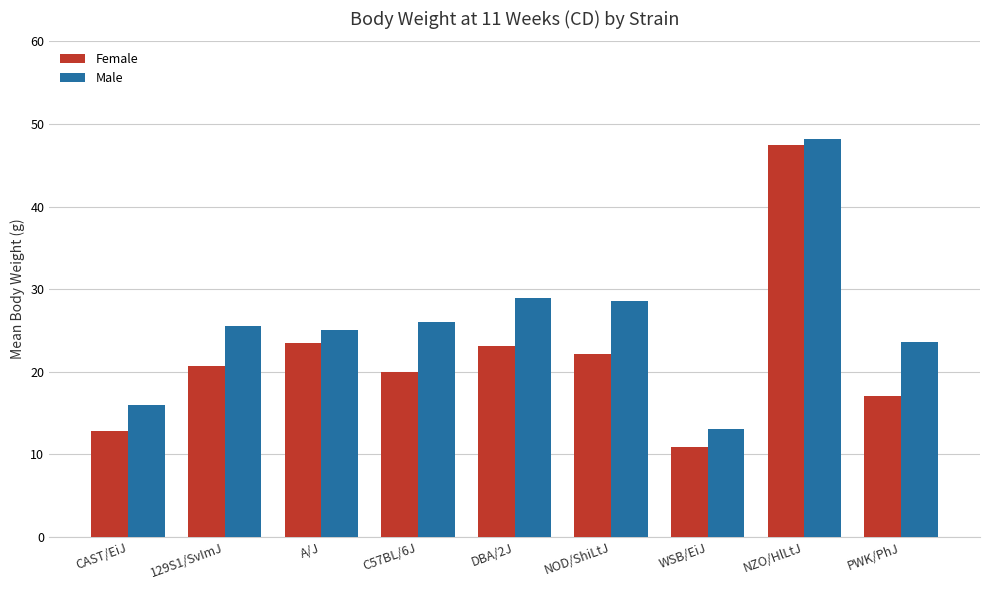

What position from the left is A/J?

3